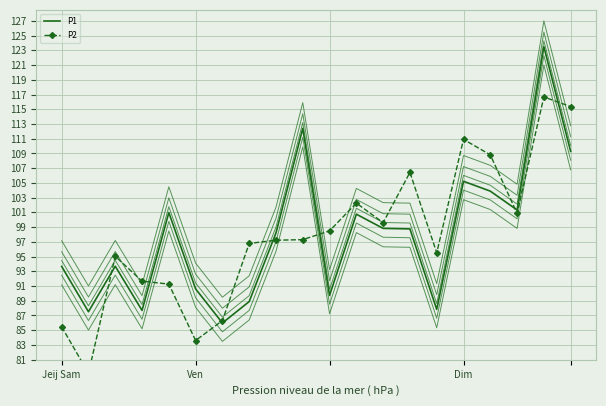

Is it true that P2 equals 186.7 at Dim?

False